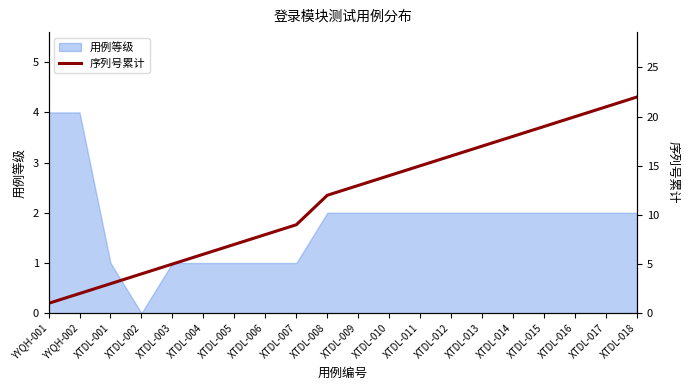

What position from the left is XTDL-003?

5